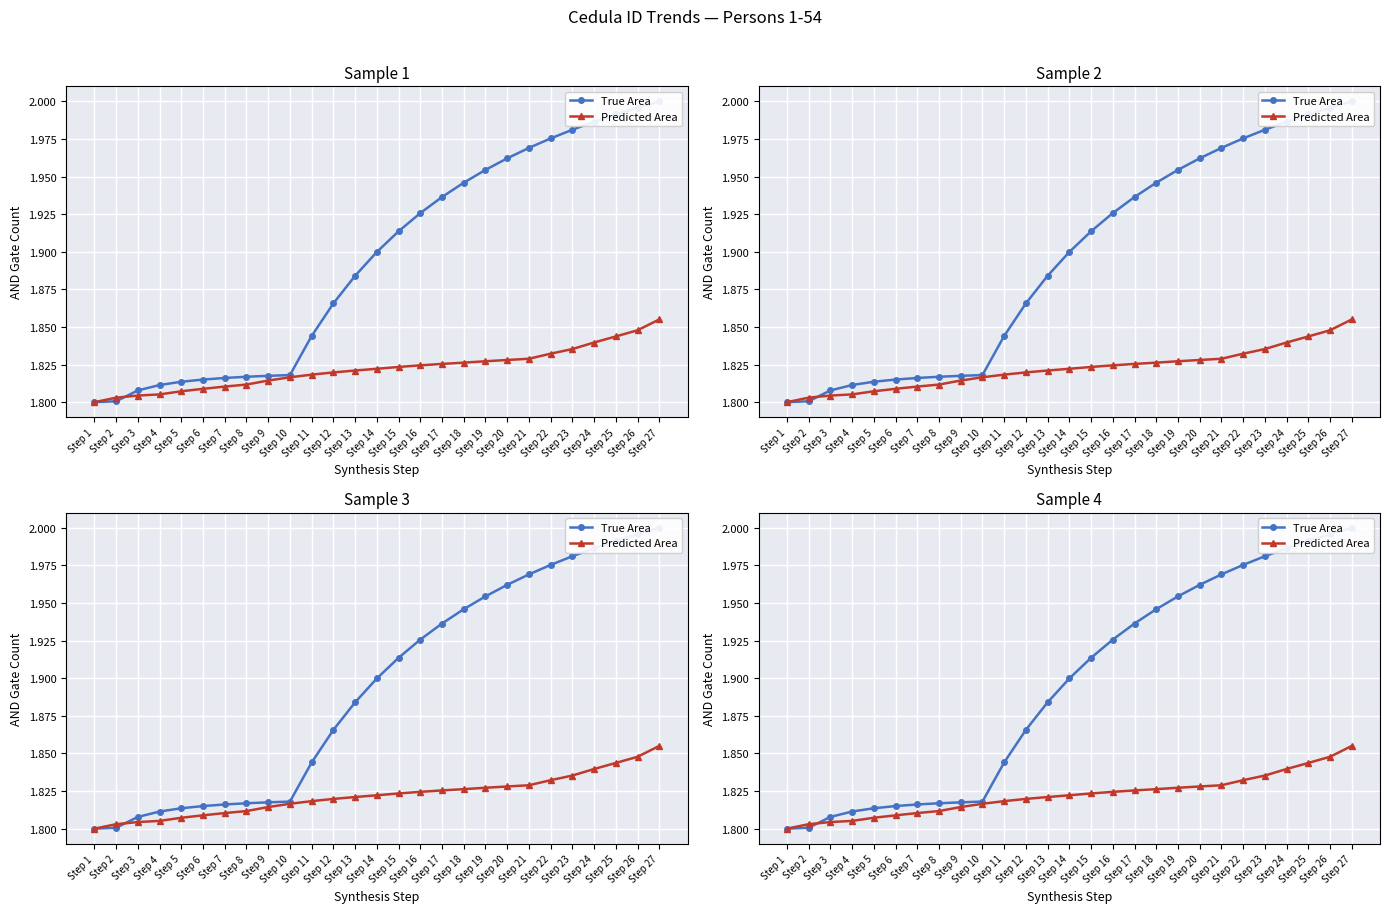

Which category has the lowest value in the True Area series?

Step 1